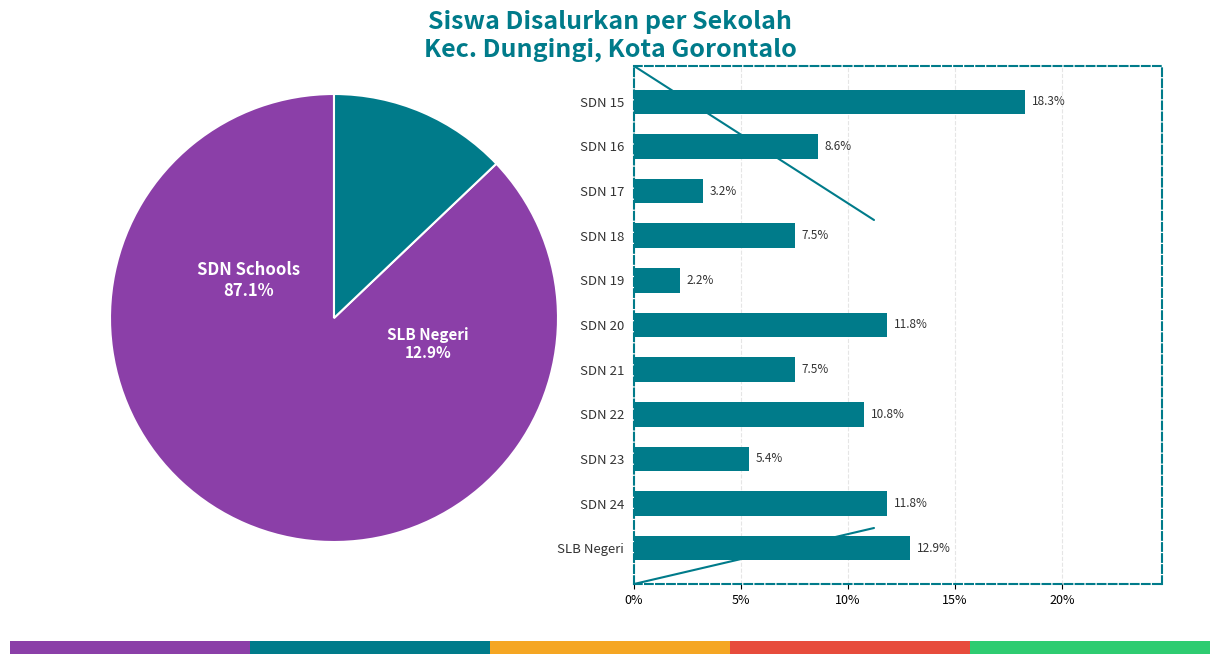

Is the sum of SDN 20 and SDN 16 greater than half?

No